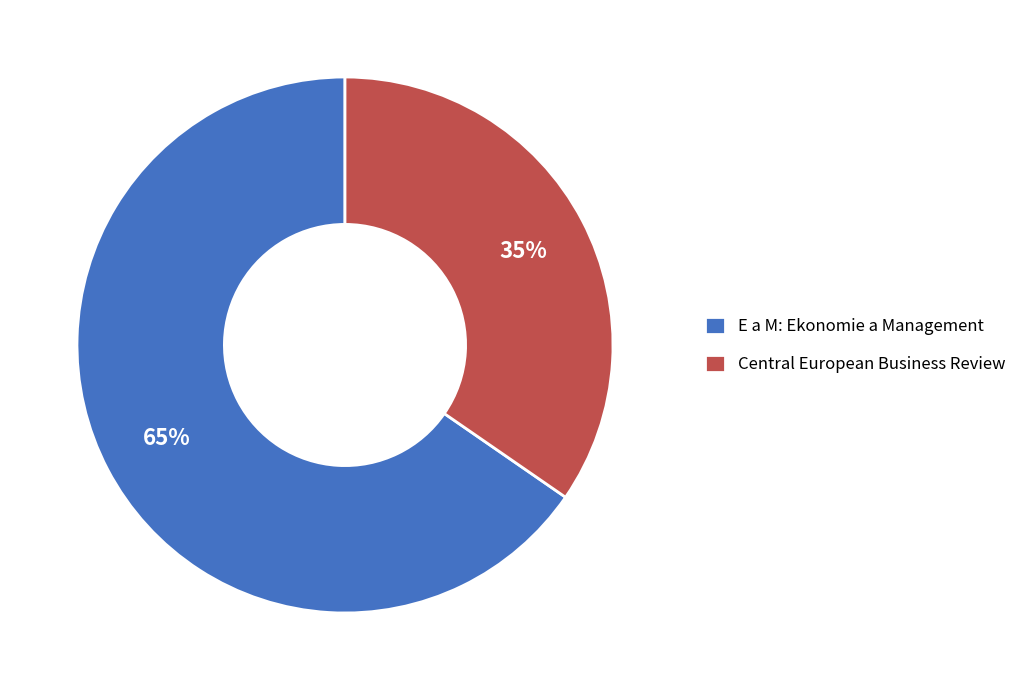

The Central European Business Review slice represents 41% of the pie. True or false?

False